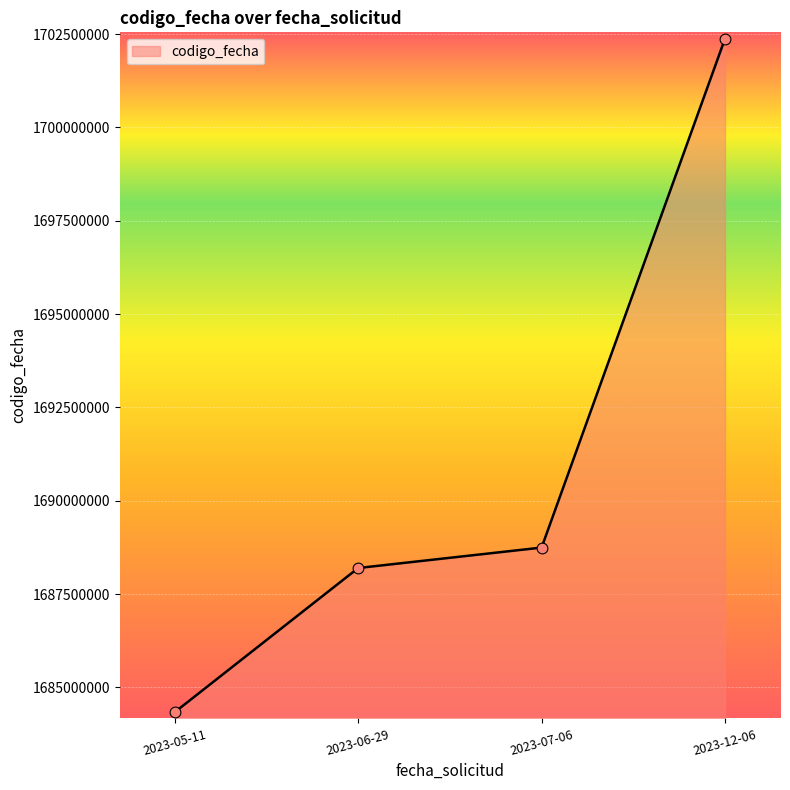

What is the ratio of the value at 2023-06-29 to the value at 2023-07-06?

1.0